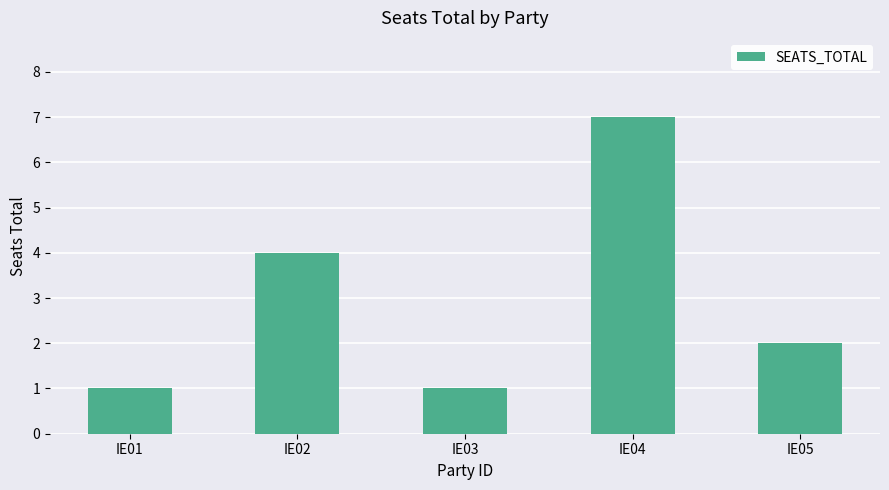

Approximately how many times larger is the value at IE03 compared to IE05?

0.5